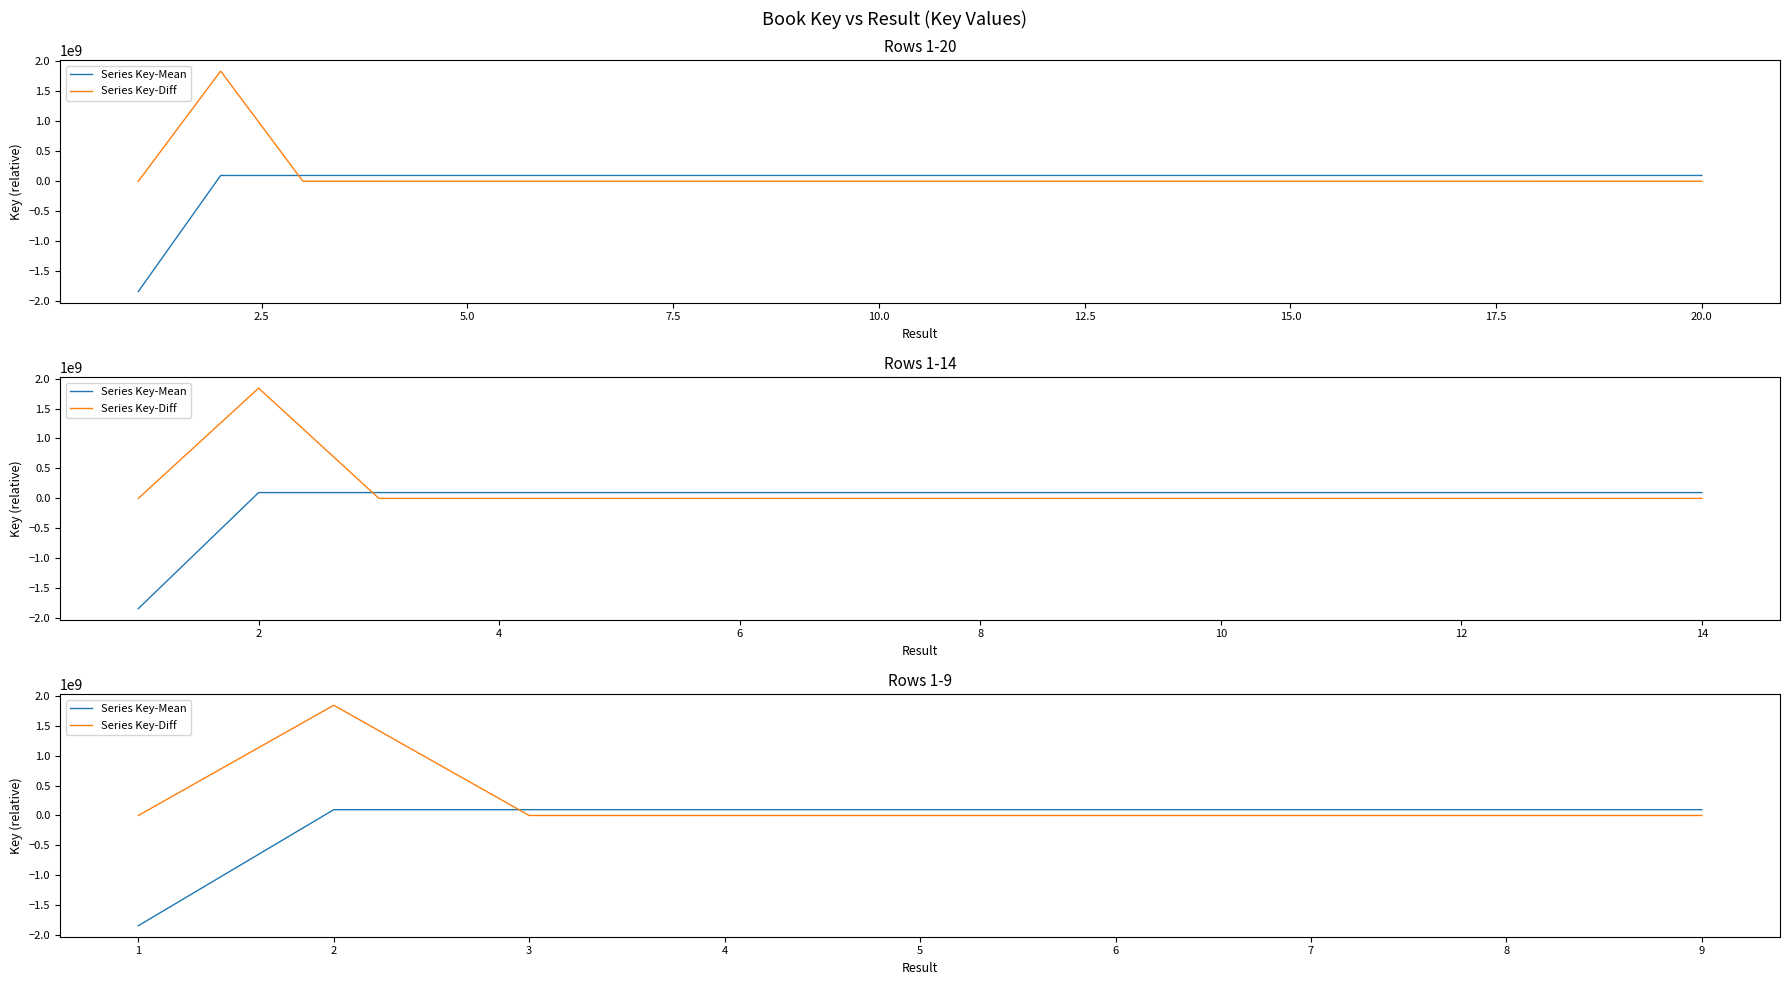

True or false: Series Key-Diff has a value of 19598.6 at 9.

True